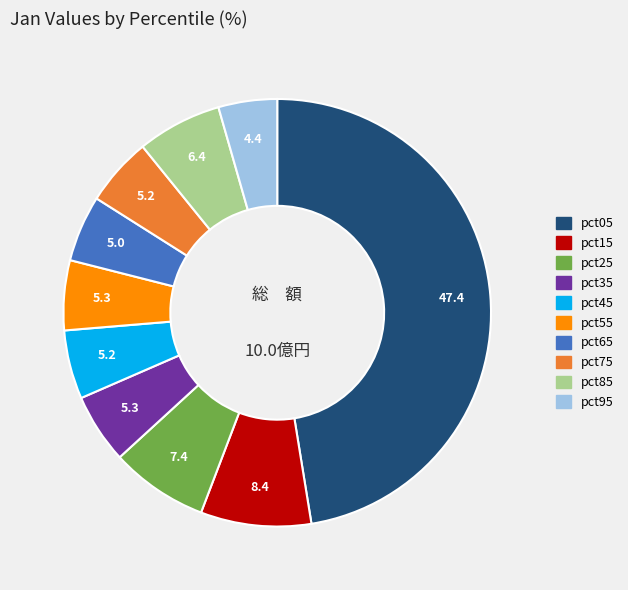

Which slice is the largest?

pct05